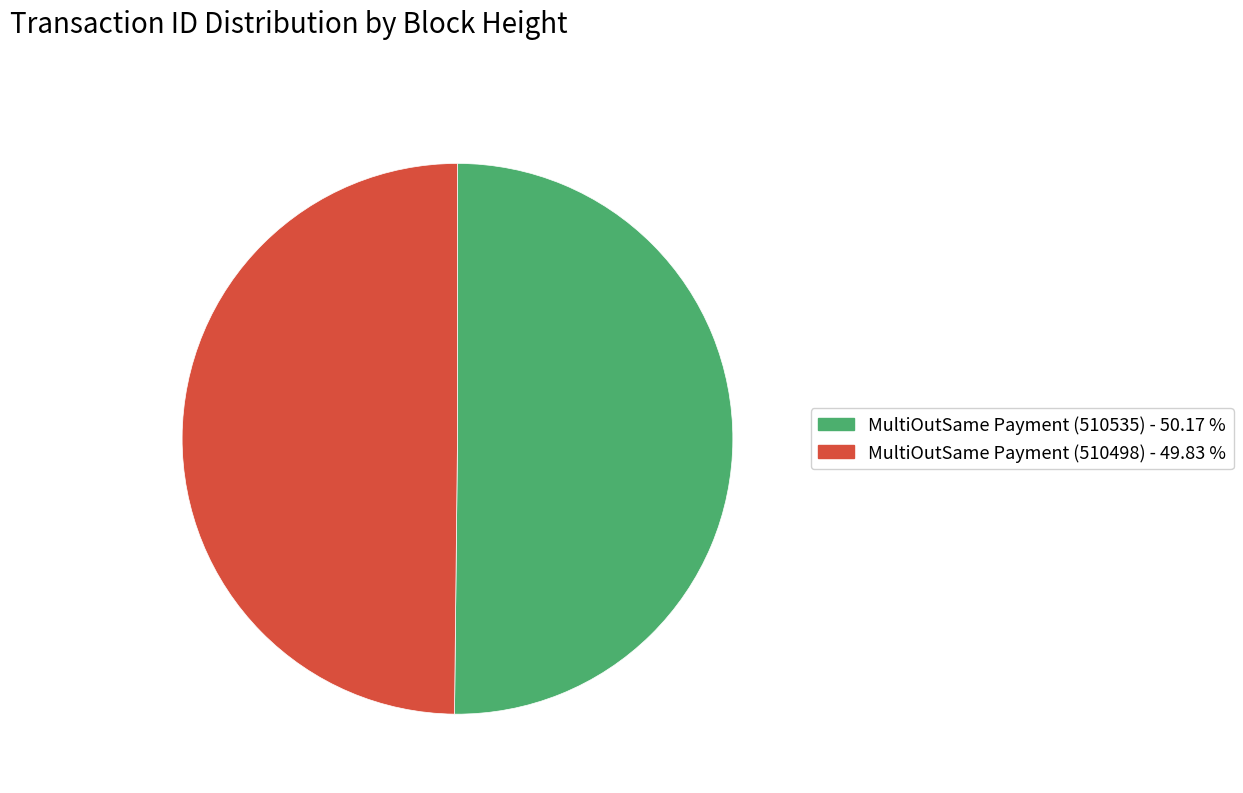

What is the ratio of the value at MultiOutSame Payment (510535) to the value at MultiOutSame Payment (510498)?

1.0